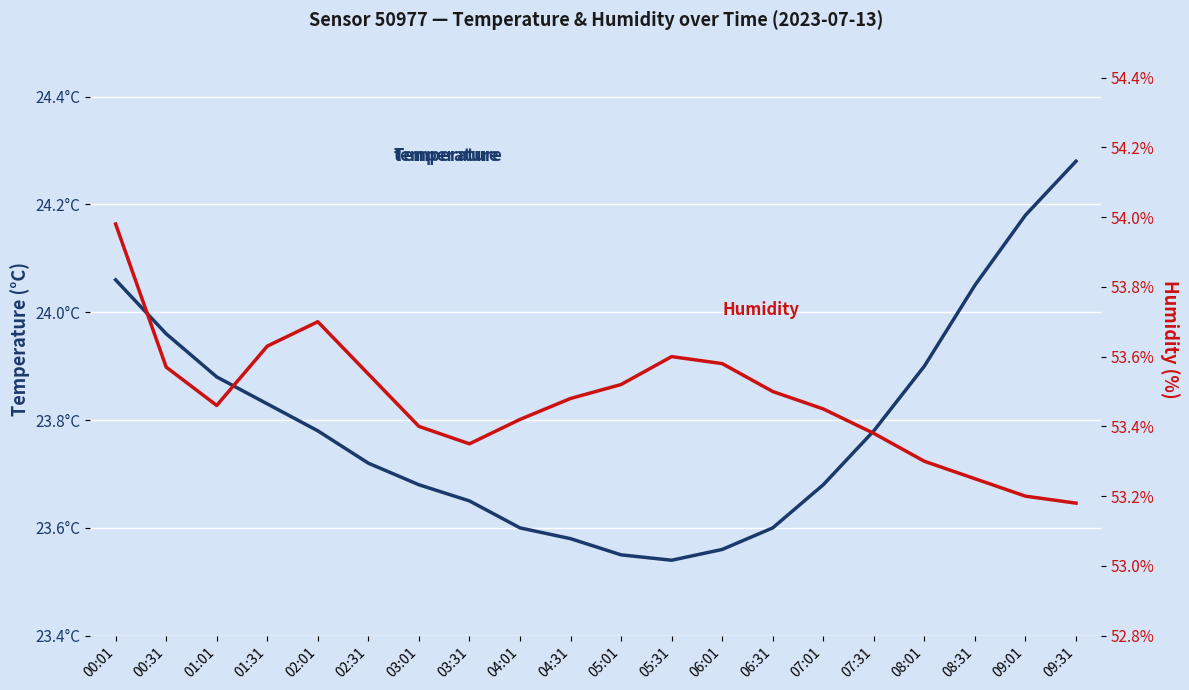

Is it true that temperature equals 23.6 at 04:01?

True